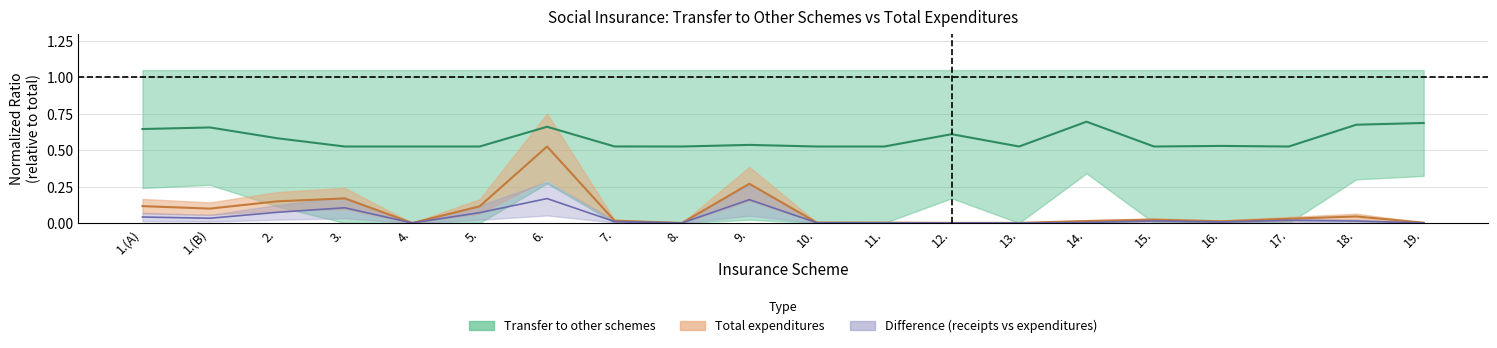

The chart shows a value of 0.0 at 8.. True or false?

True